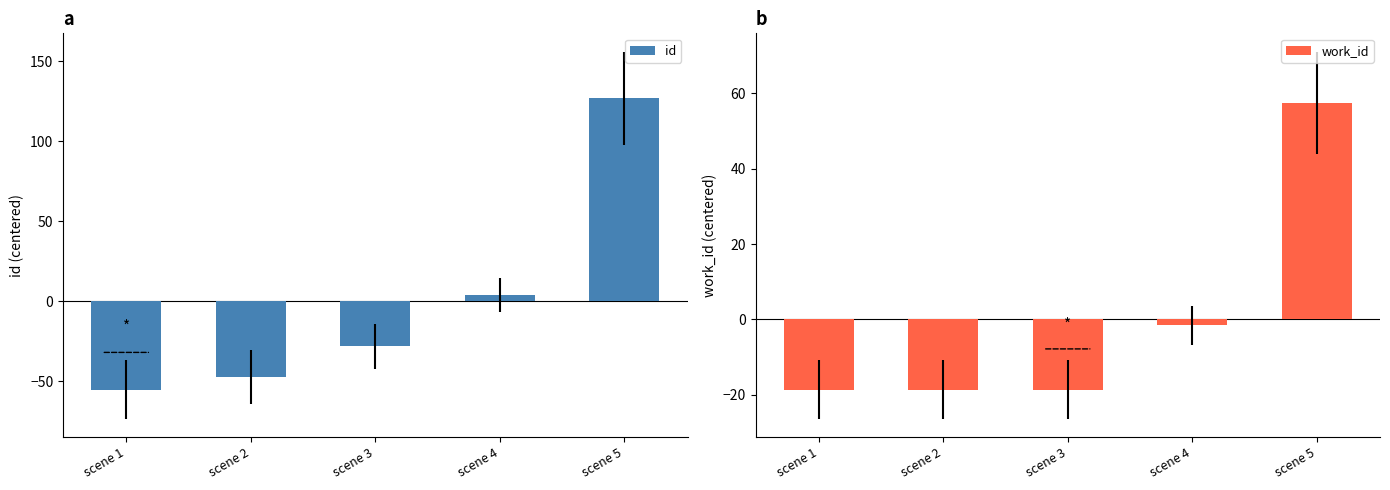

Reading left to right, list all the values displayed in this chart.

id: scene 1=-55.2	scene 2=-47.2	scene 3=-28.2	scene 4=3.8	scene 5=126.8
work_id: scene 1=-18.6	scene 2=-18.6	scene 3=-18.6	scene 4=-1.6	scene 5=57.4